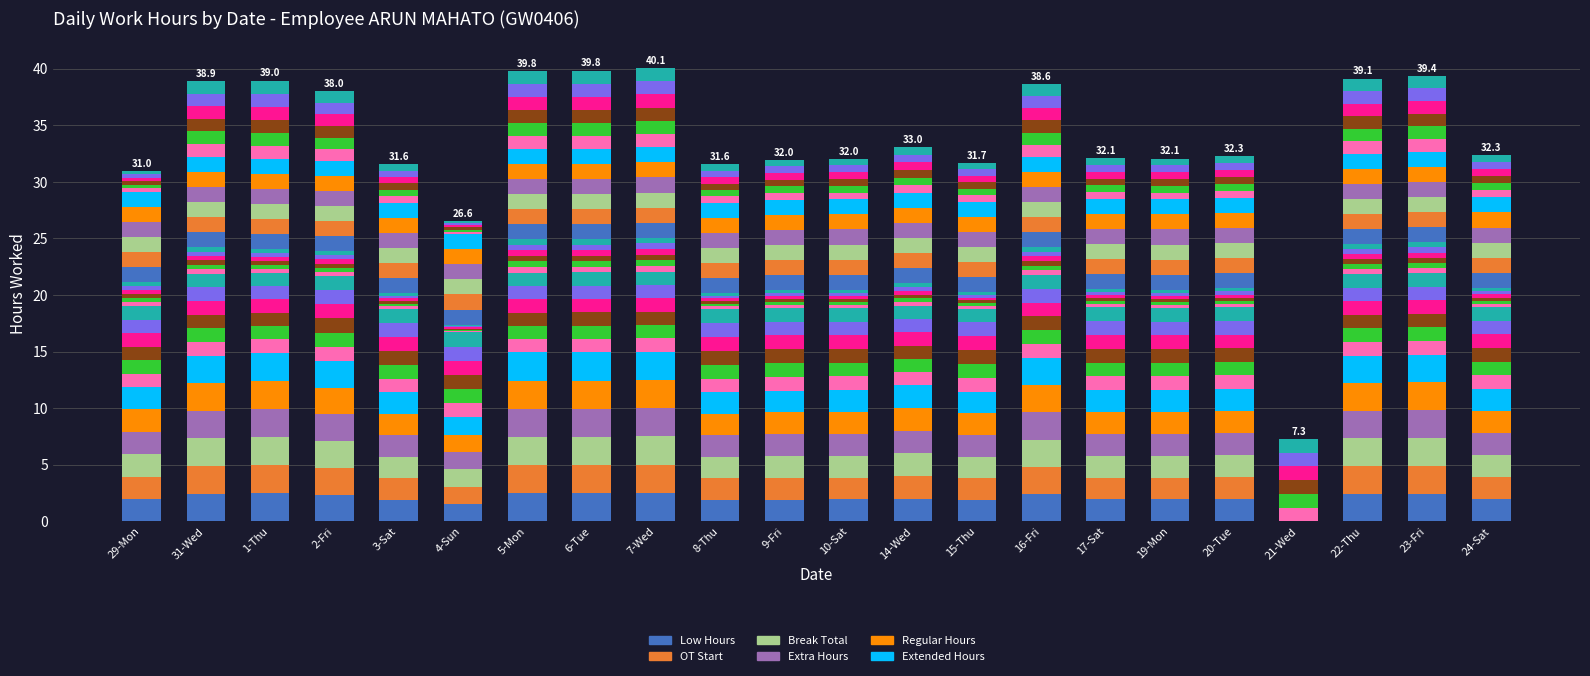

What is the label of the 12th bar from the right?

9-Fri